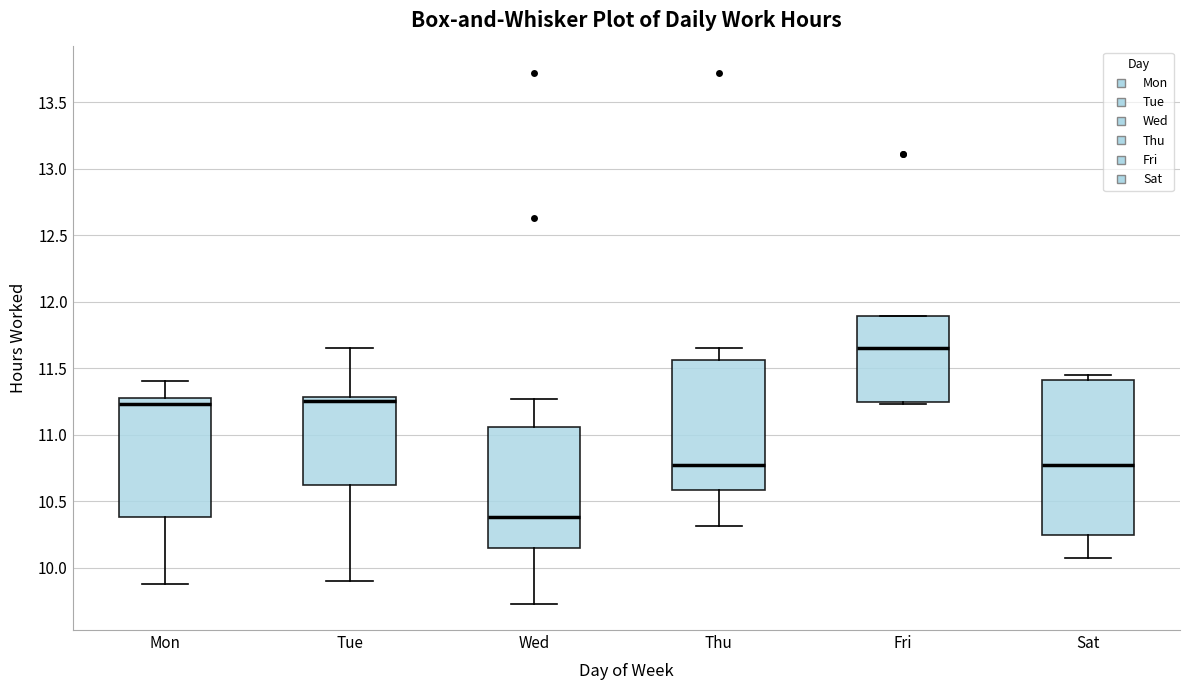

Which box is the tallest, from its lower edge to its upper edge?

Sat